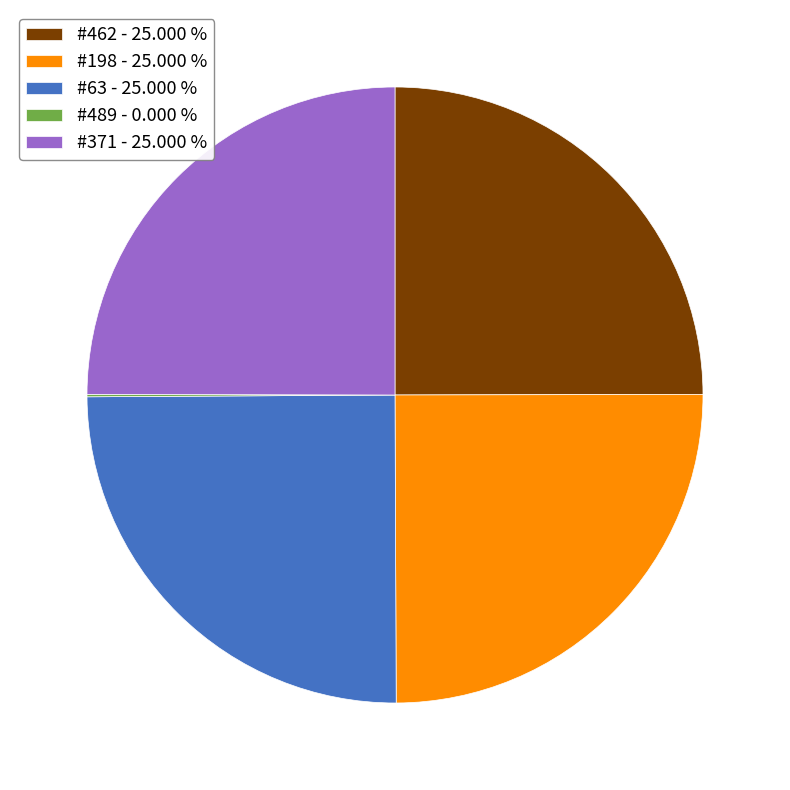

Is there a majority slice in this chart?

No